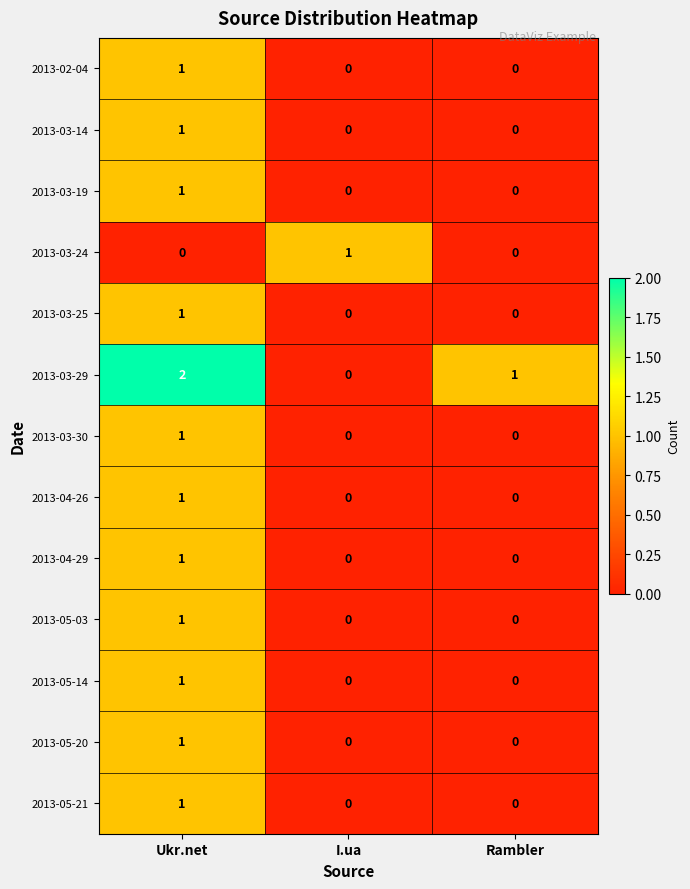

True or false: 2013-03-29 has a value of 2 at Ukr.net.

True